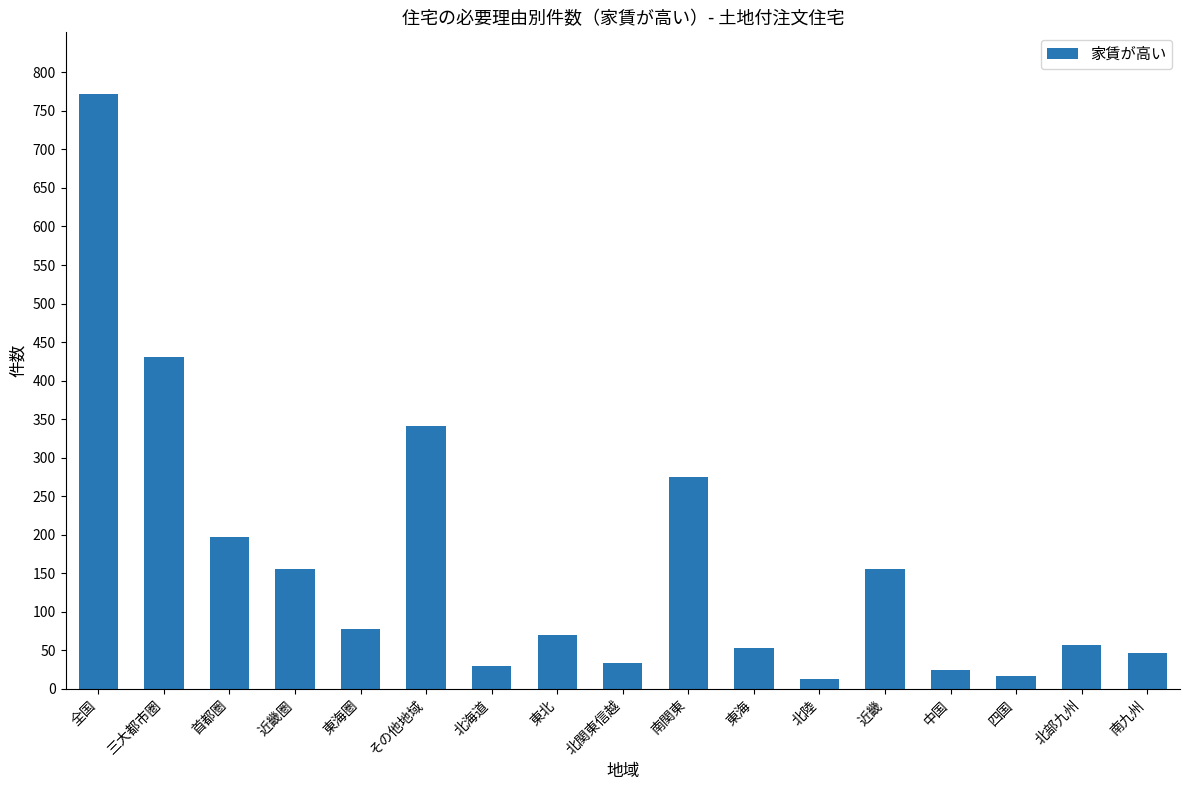

The chart shows a value of 86 at 北部九州. True or false?

False